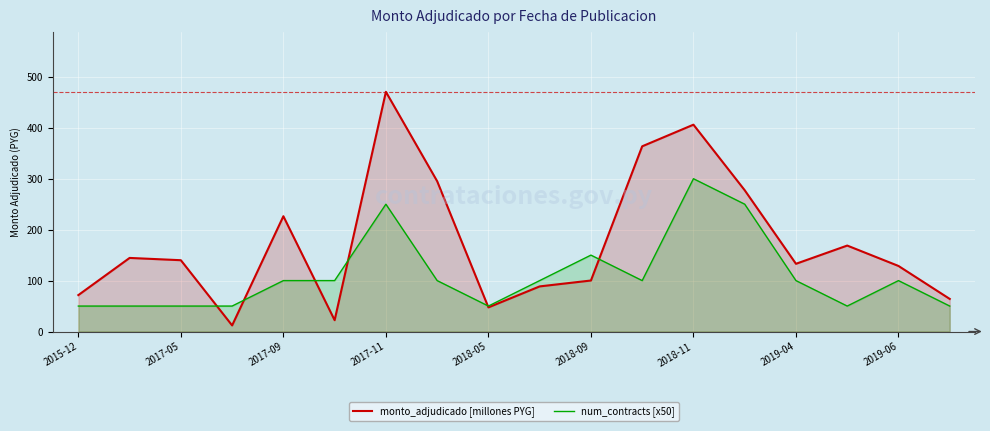

What is the value of the monto_adjudicado [millones PYG] point at the 9th from the left?

47.4